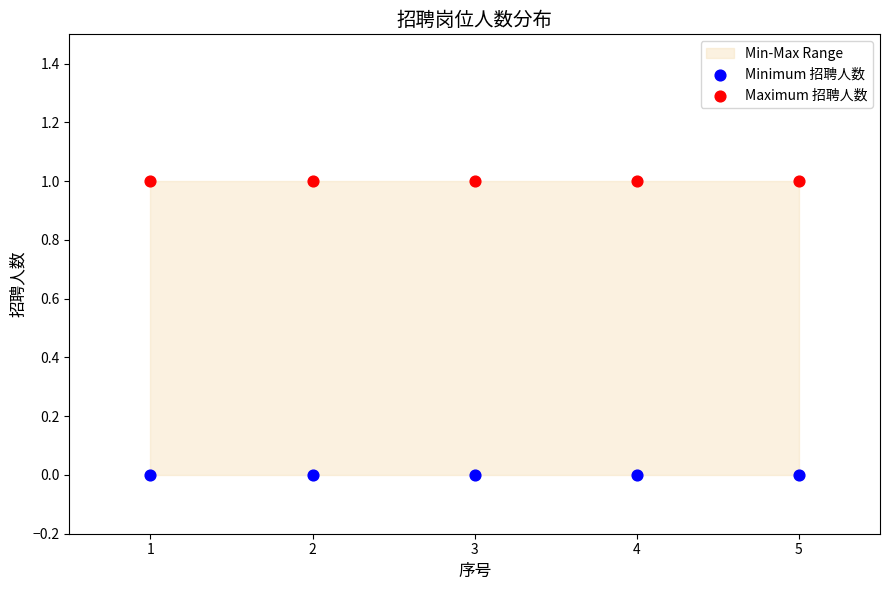

Across all data points, what is the average X value?

3